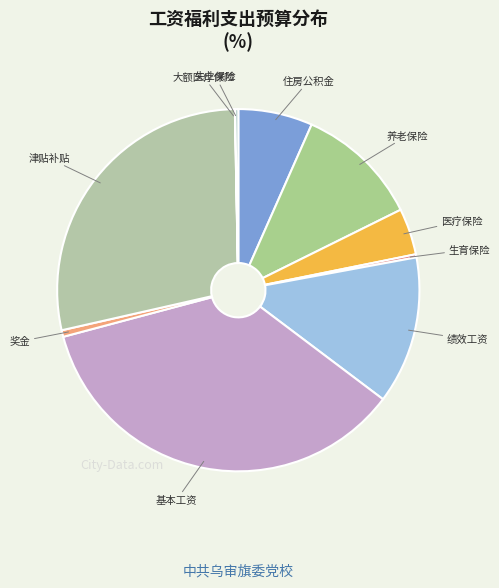

Which category has the biggest portion of the pie?

基本工资